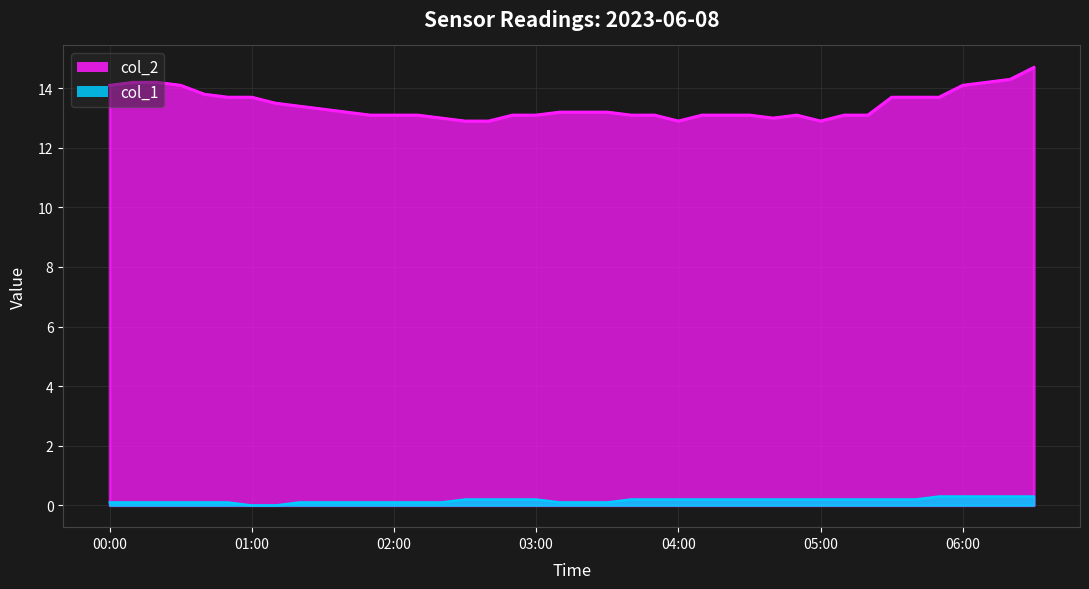

Is the value of col_1 at 2023/06/08 03:40:00 greater than the value of col_2 at 2023/06/08 05:10:00?

No